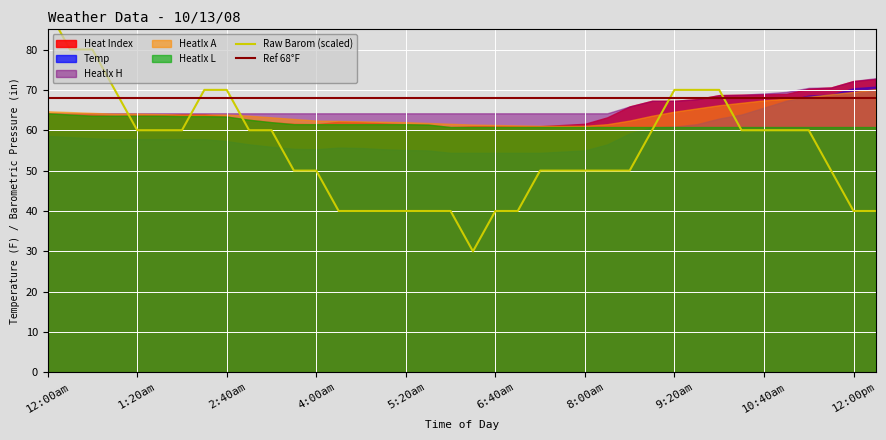

What is the sum of the HeatIx H values at 7:40am and 12:00am?

128.4